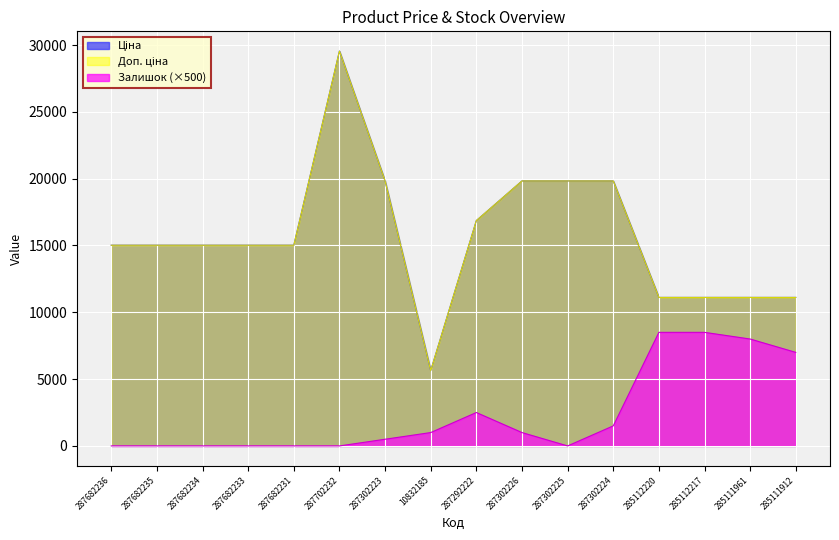

The value of Ціна at 287302225 is 19831.1. True or false?

True